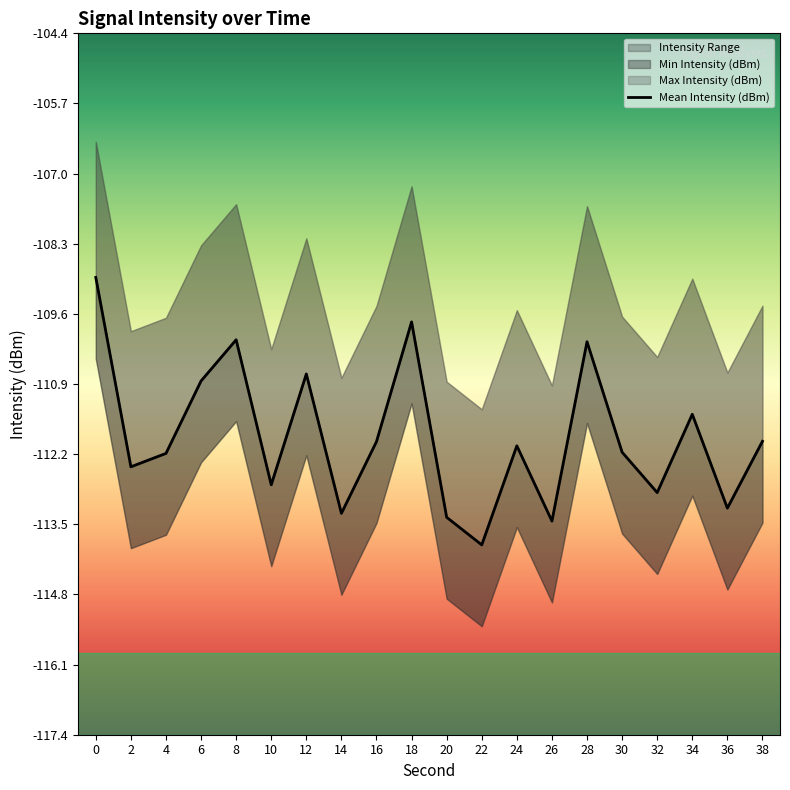

True or false: the data has more than 0 interior local peaks.

True